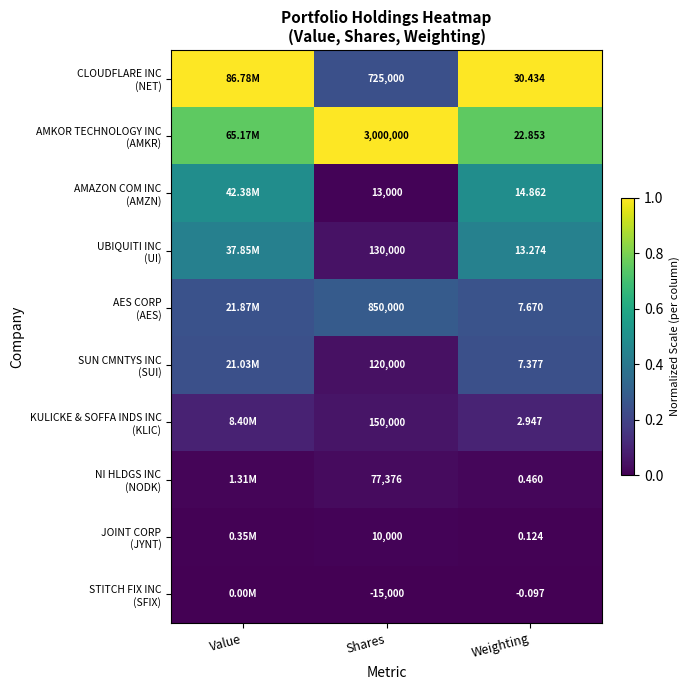

Is it true that KULICKE & SOFFA INDS INC (KLIC) equals 0.1 at Shares?

True